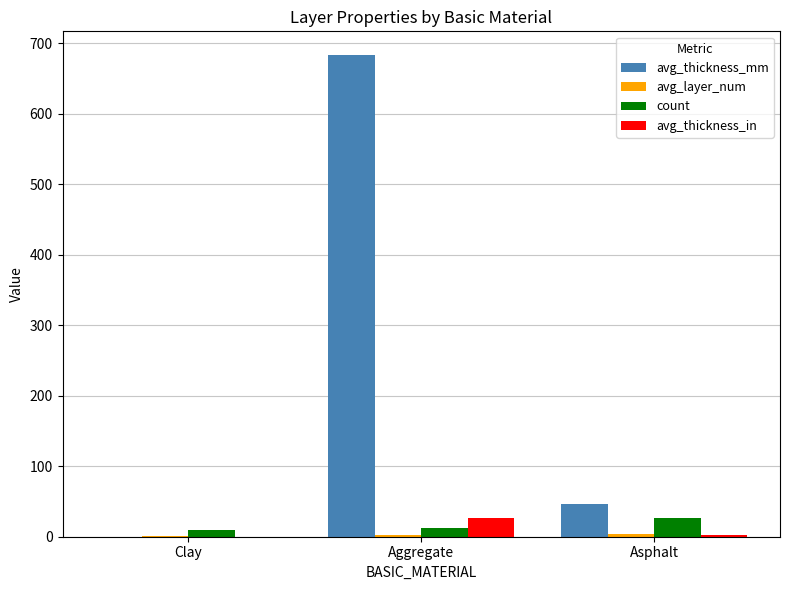

Which series has the largest total across all categories?

avg_thickness_mm